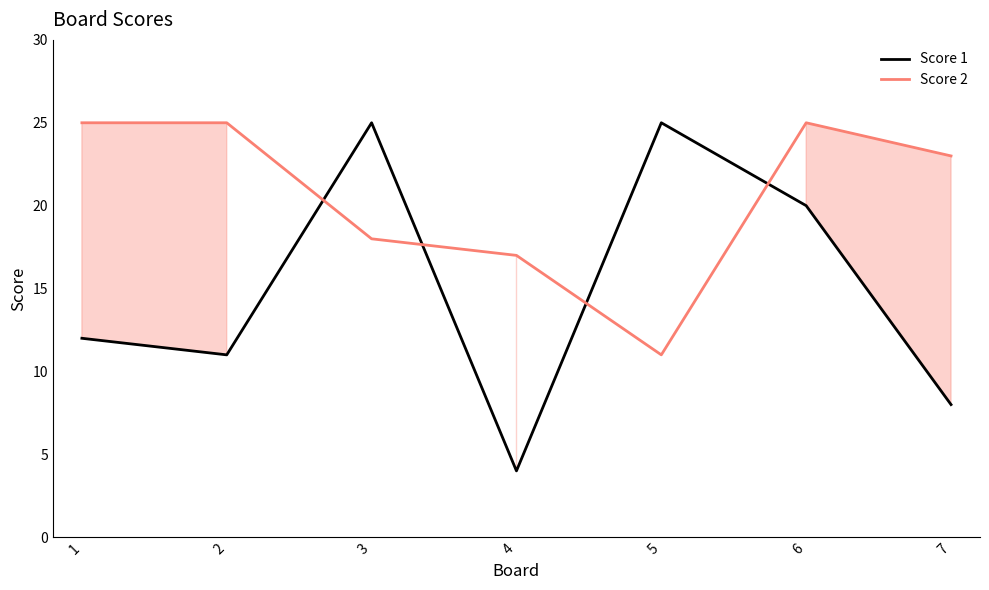

How many lines are shown in the chart?

2